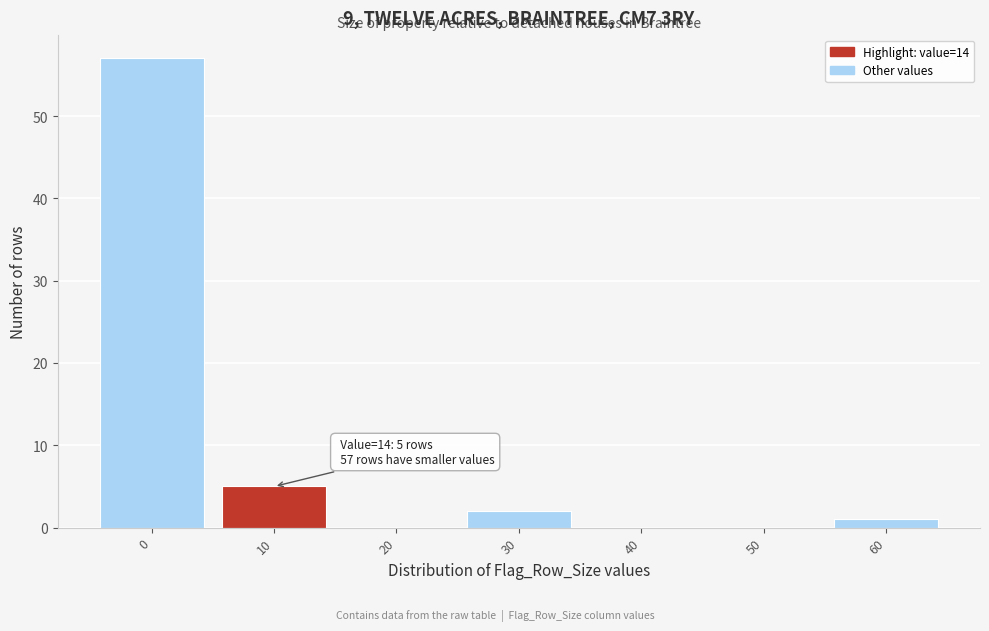

Reading left to right, extract all data points from this chart.

0=57	10=5	20=0	30=2	40=0	50=0	60=1